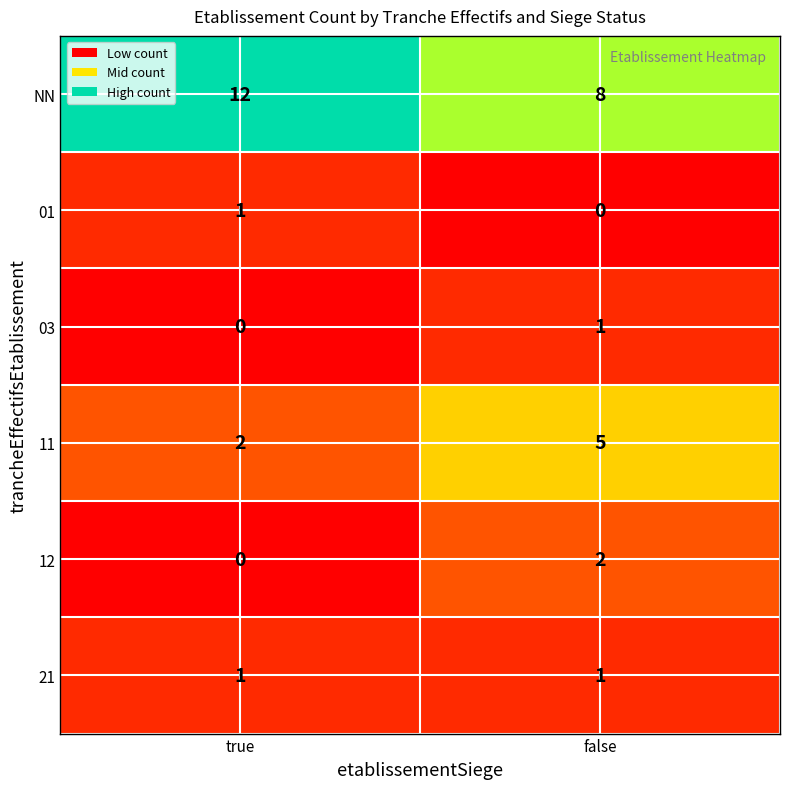

What is the total value across all series at true?

16